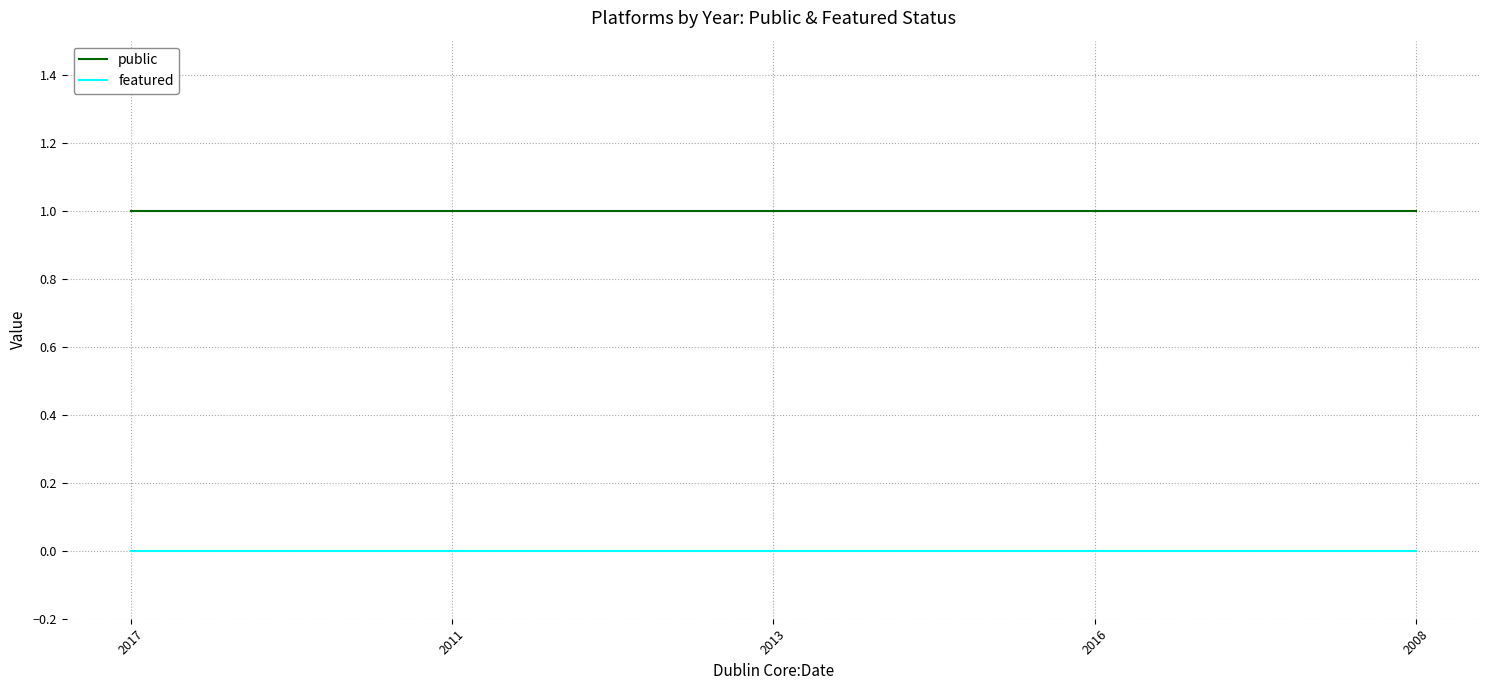

True or false: public and featured intersect in this chart.

False